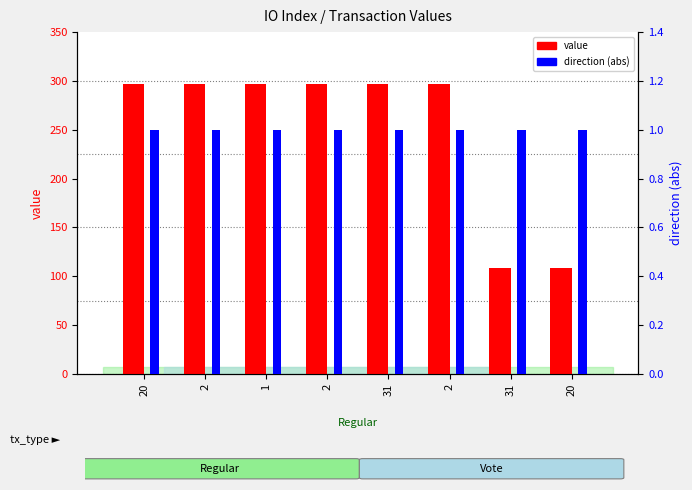

List the series in order of their peak value, lowest first.

valid_mainchain, value